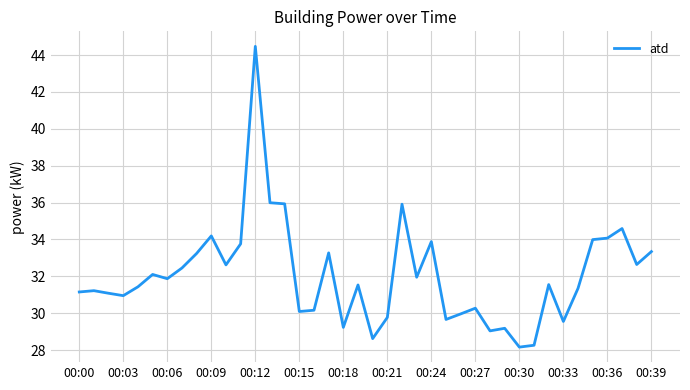

What is the maximum value shown in the chart?

44.5